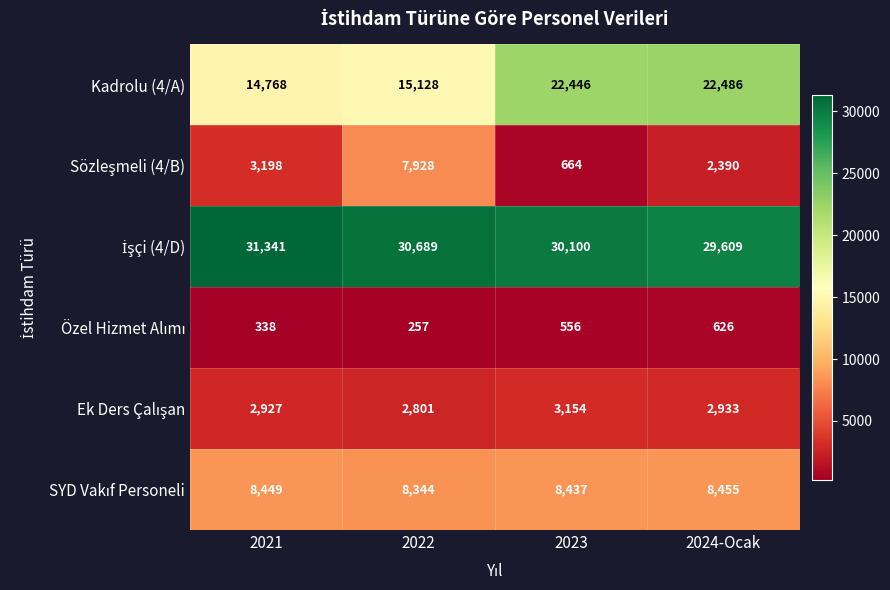

At how many categories does at least one series exceed 2824?

4